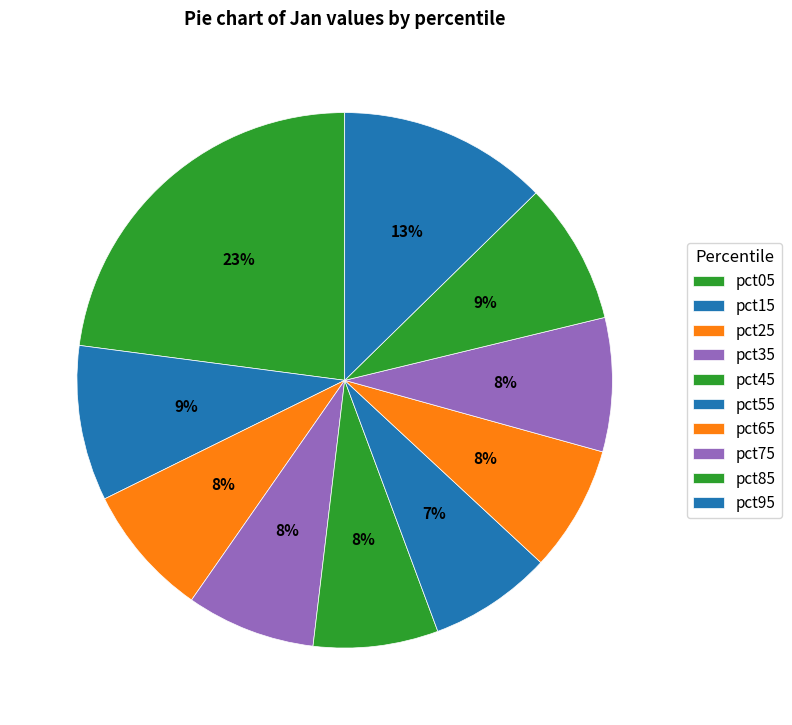

How many slices are in this pie chart?

10